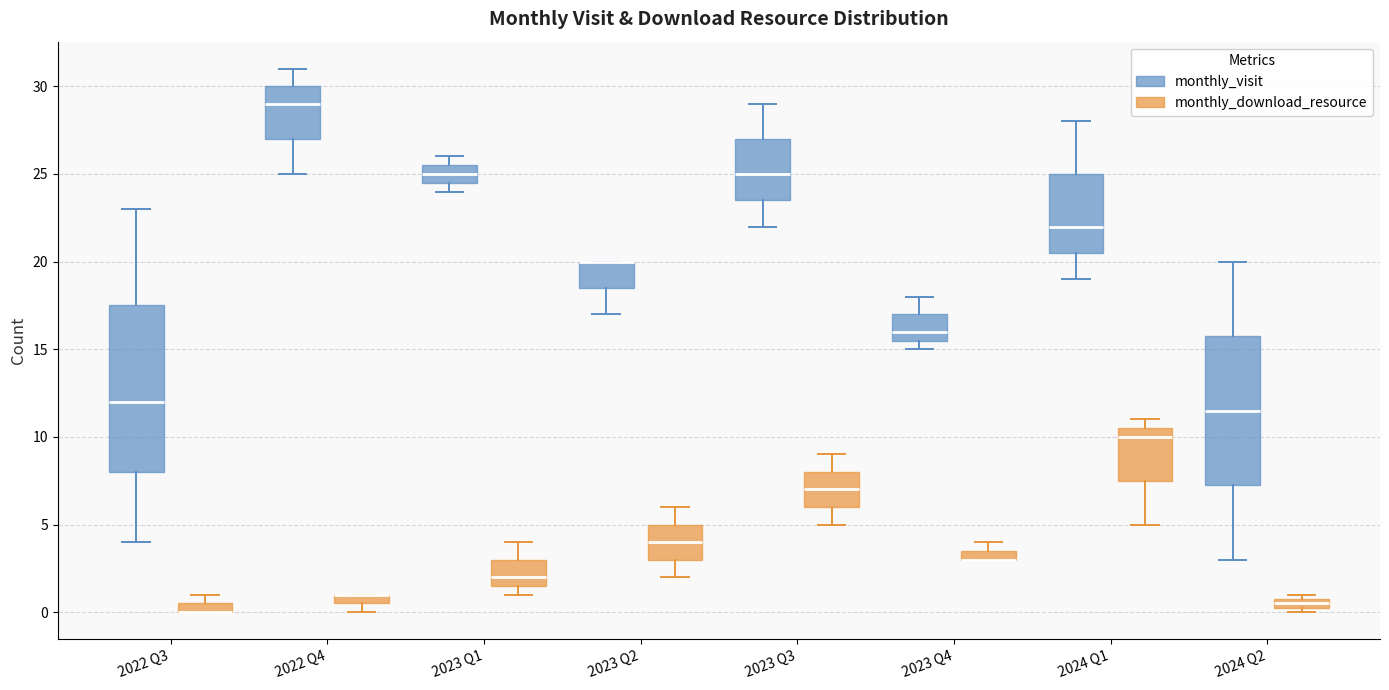

Where does the lower whisker of the box for 2024 Q2 (monthly_visit) end on the y-axis? The values are not printed on the chart, so give them approximately, as read against the axis.

3.0